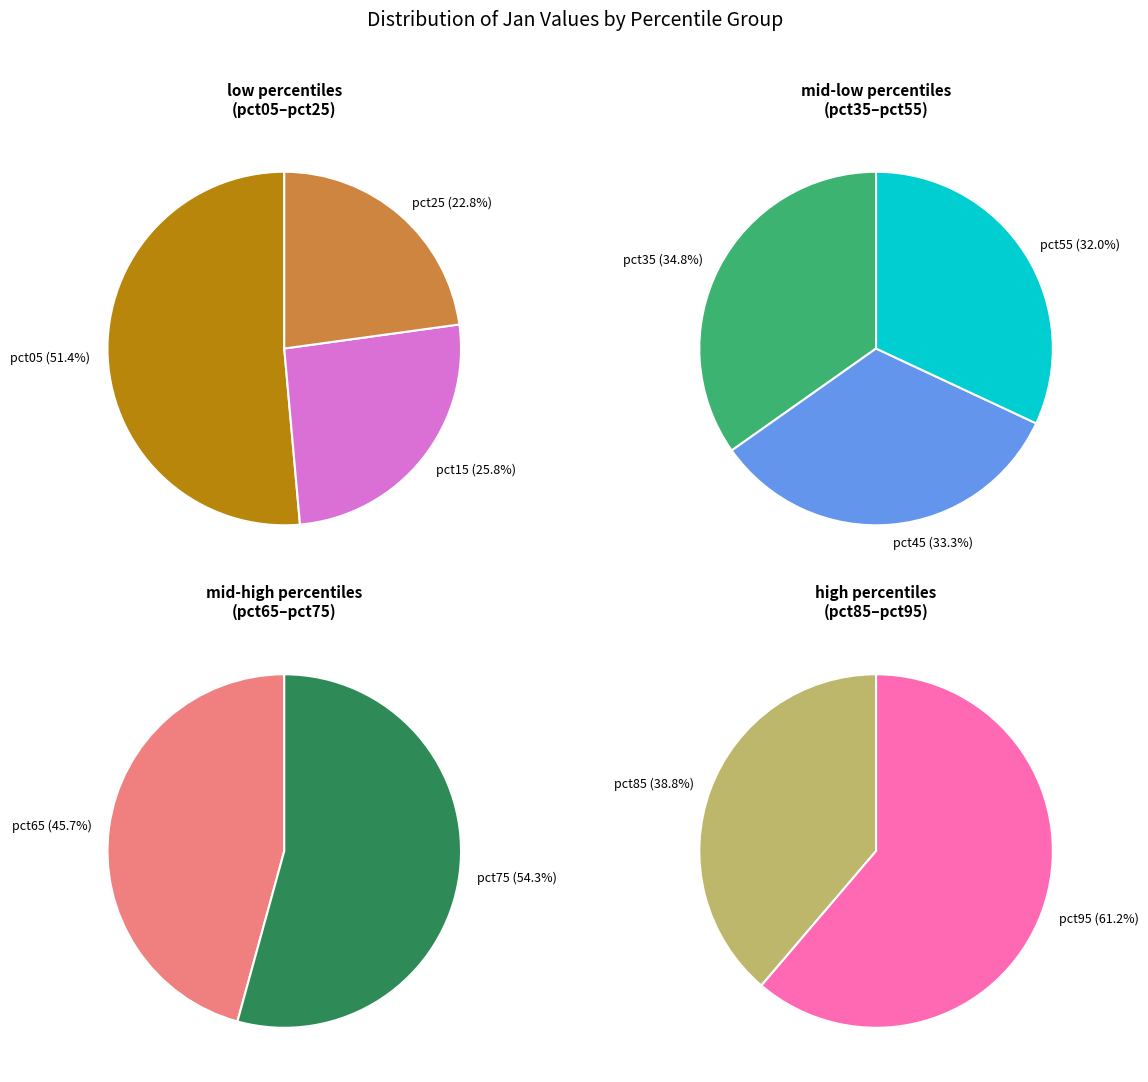

How many slices are in this pie chart?

10